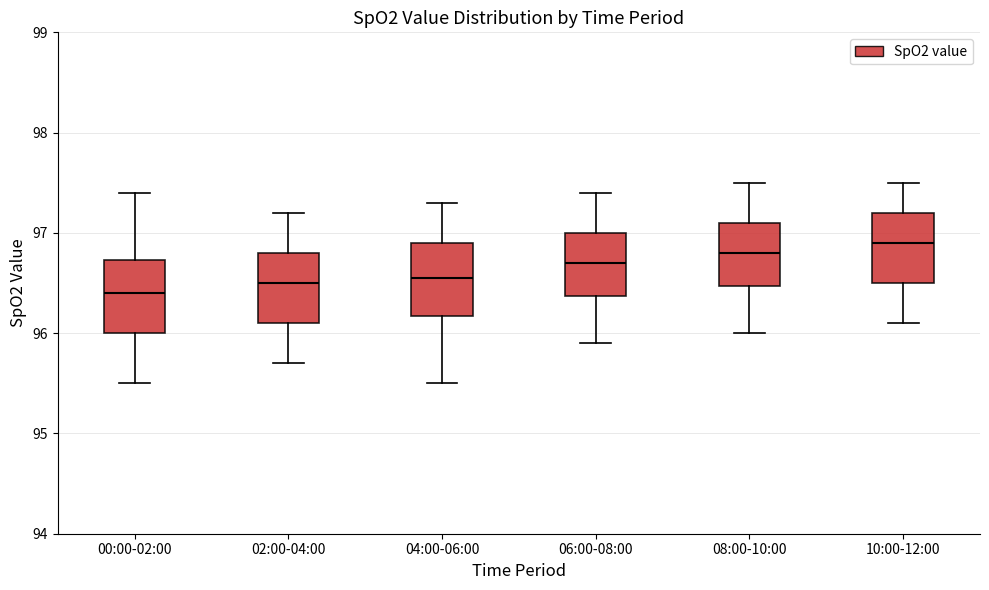

Reading left to right, read every box against the y-axis: the position of its median line, the range the box covers, and the ends of its whiskers. The values are not printed on the chart, so give them approximately, as read against the axis.

00:00-02:00: median 96.4, box 96.0 to 96.7, whiskers 95.5 to 97.4
02:00-04:00: median 96.5, box 96.1 to 96.8, whiskers 95.7 to 97.2
04:00-06:00: median 96.6, box 96.2 to 96.9, whiskers 95.5 to 97.3
06:00-08:00: median 96.7, box 96.4 to 97.0, whiskers 95.9 to 97.4
08:00-10:00: median 96.8, box 96.5 to 97.1, whiskers 96.0 to 97.5
10:00-12:00: median 96.9, box 96.5 to 97.2, whiskers 96.1 to 97.5